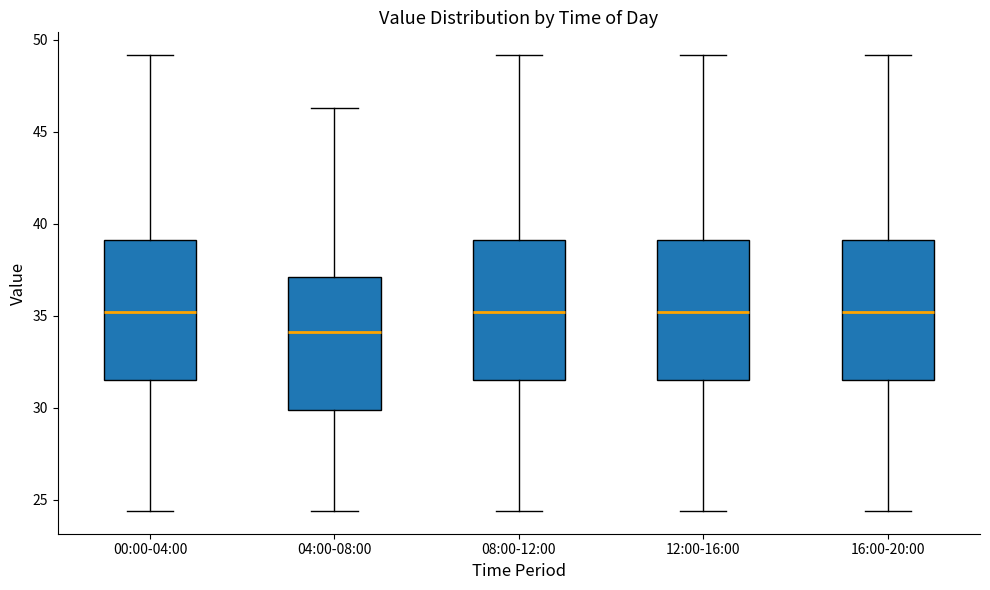

Where does the upper whisker of the box for 08:00-12:00 end on the y-axis? The values are not printed on the chart, so give them approximately, as read against the axis.

49.0